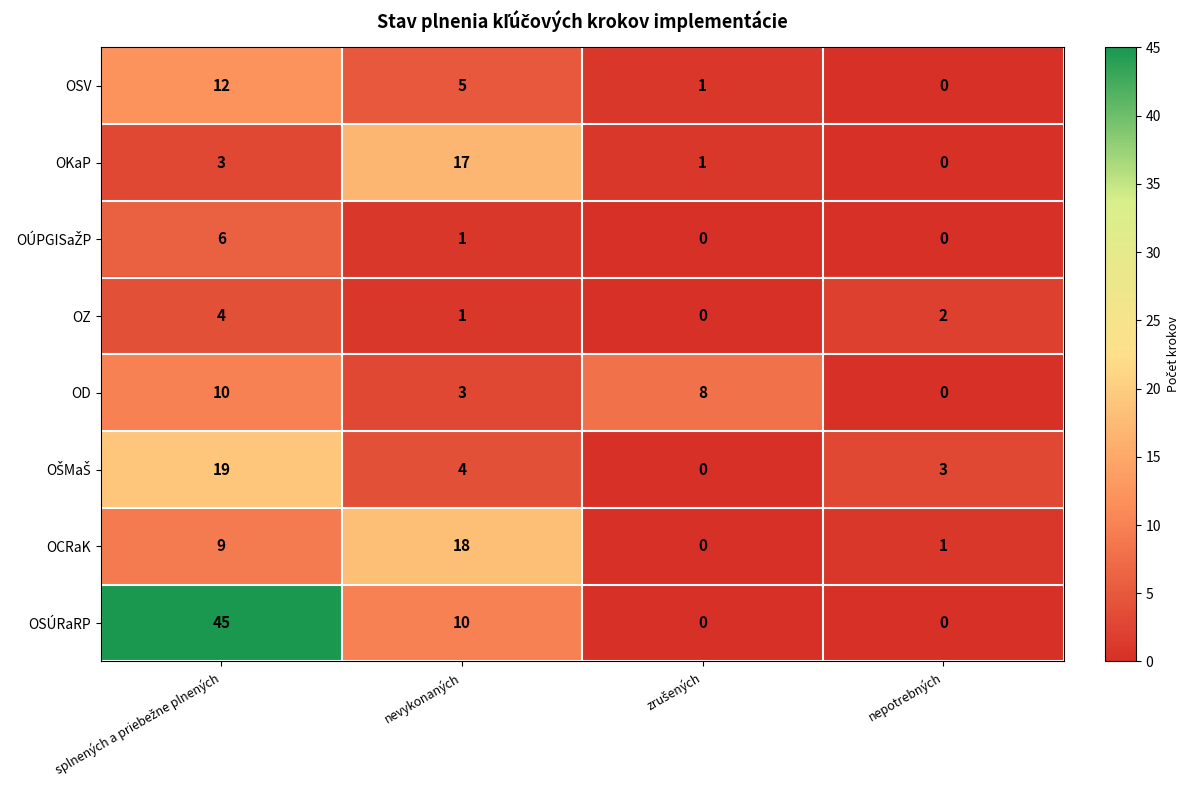

At how many categories does at least one series exceed 25?

1